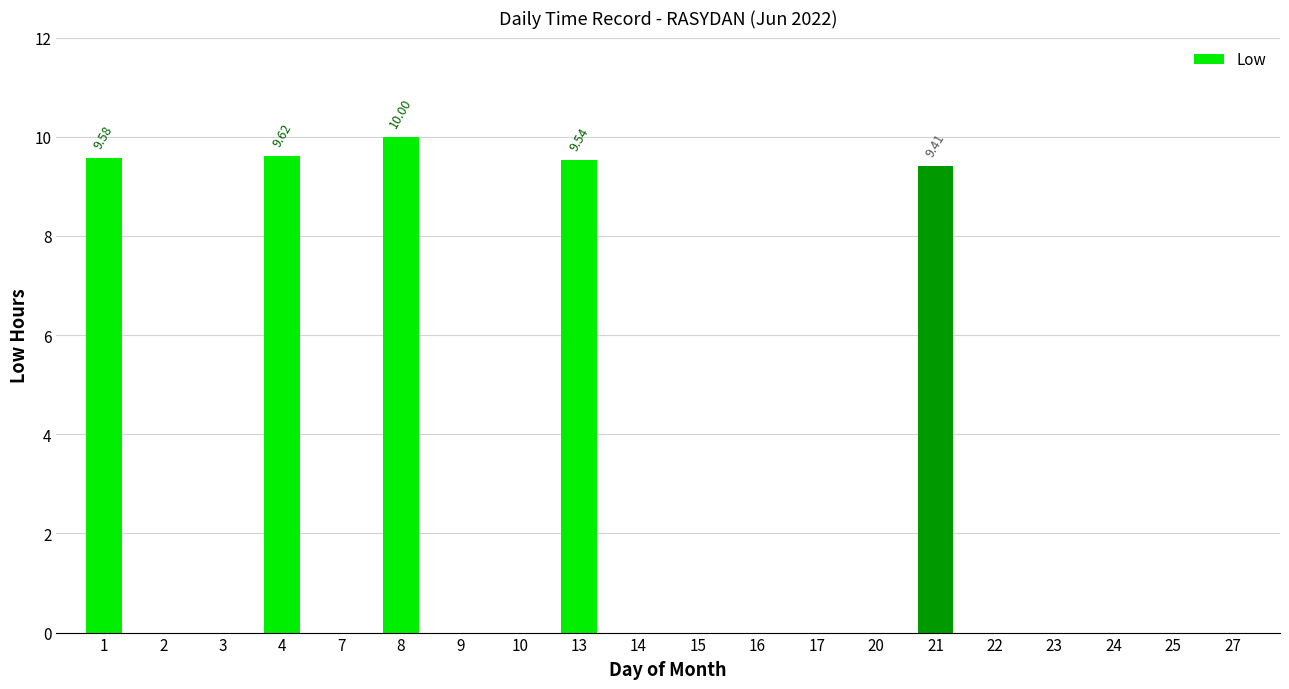

What is the change in value from 21 to 27?

-9.4